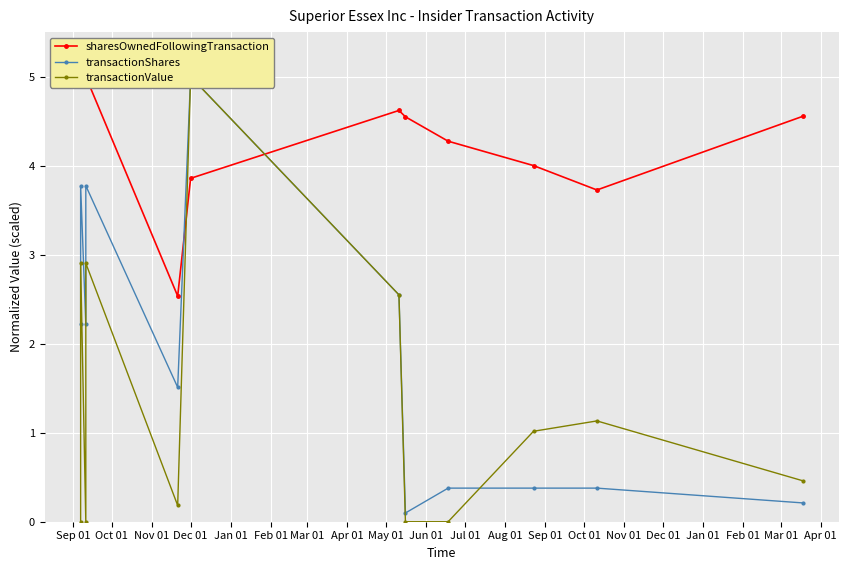

What is the difference between the maximum and minimum values in the transactionValue series?

5.0